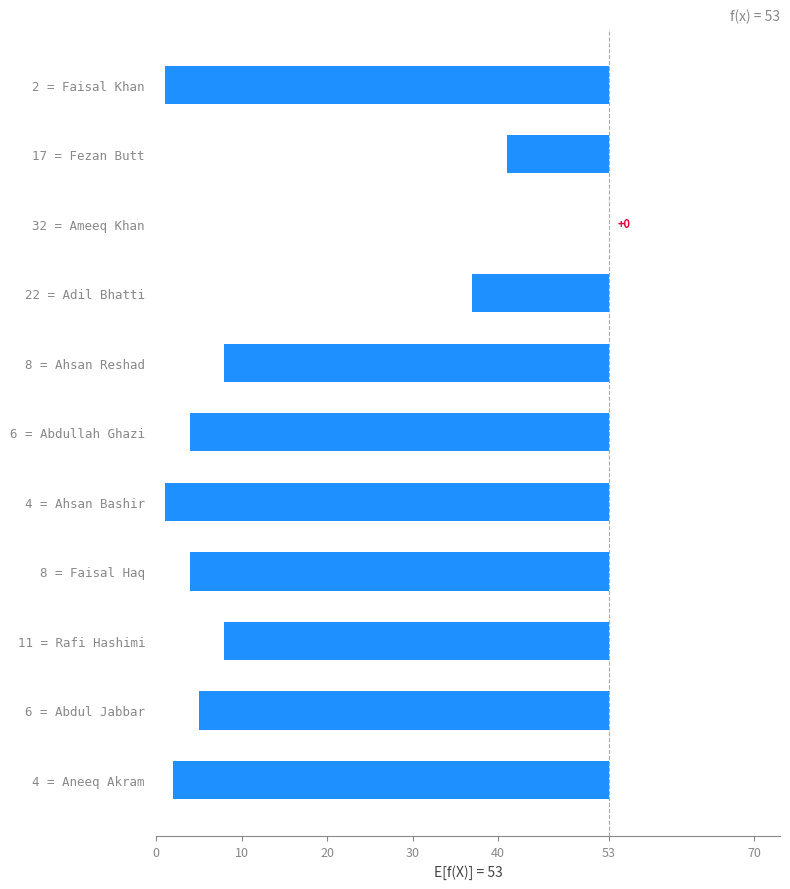

Is it true that the value at 6 = Abdullah Ghazi is -79?

False